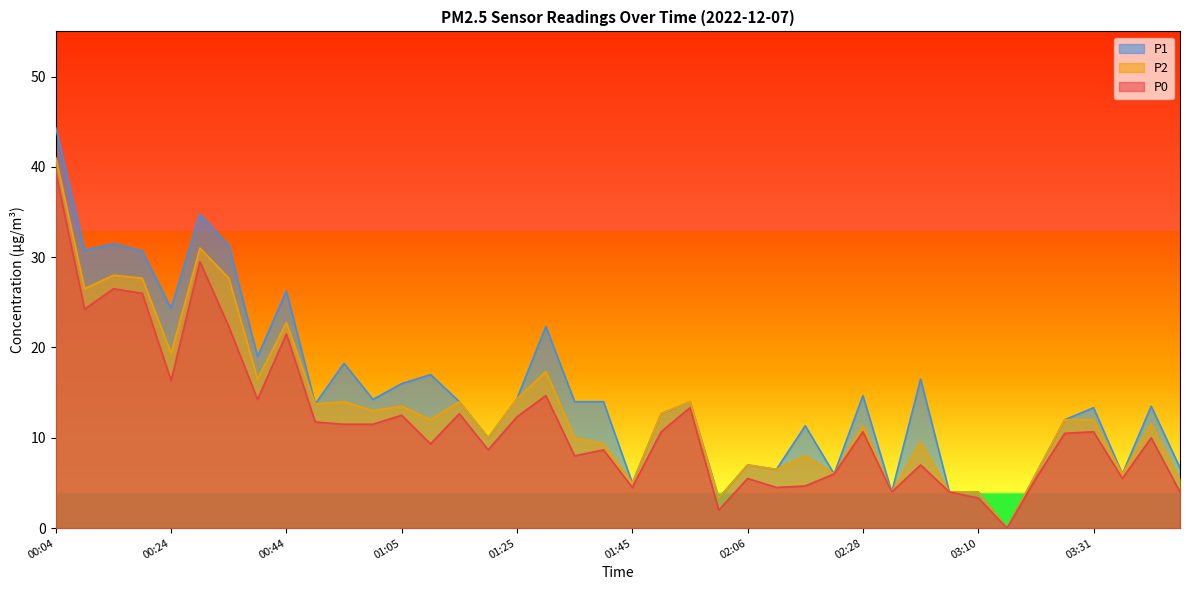

How many series are shown in this chart?

3